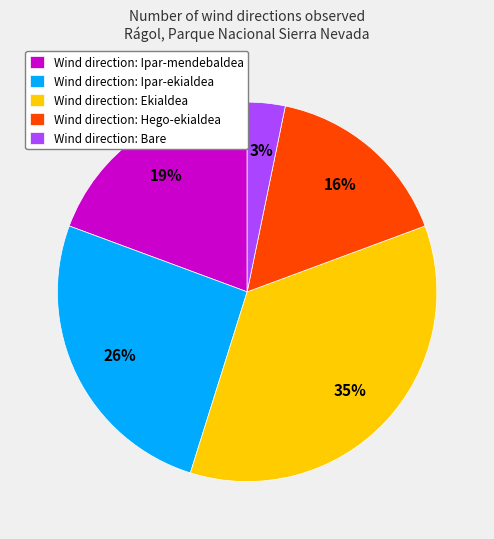

The Wind direction: Hego-ekialdea slice represents 16% of the pie. True or false?

True